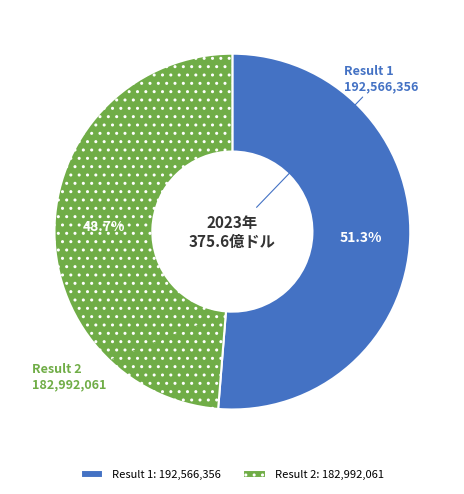

Which category has the smallest portion of the pie?

Result 2: 182,992,061